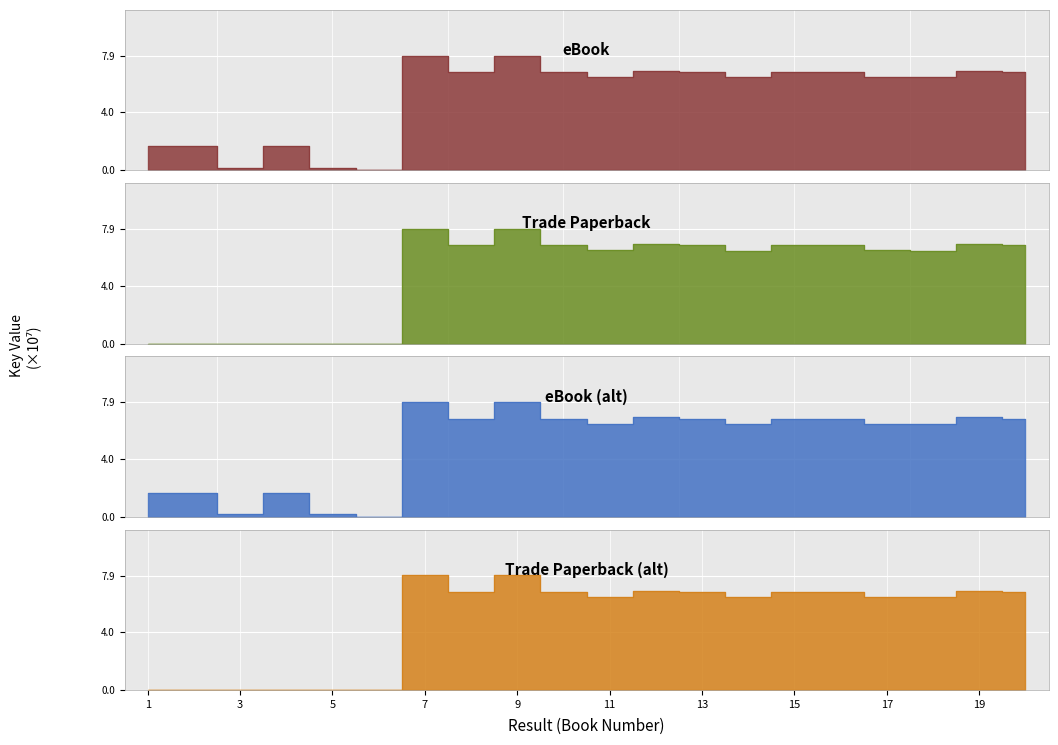

What is the average value of the Trade Paperback (alt) series?

4.8